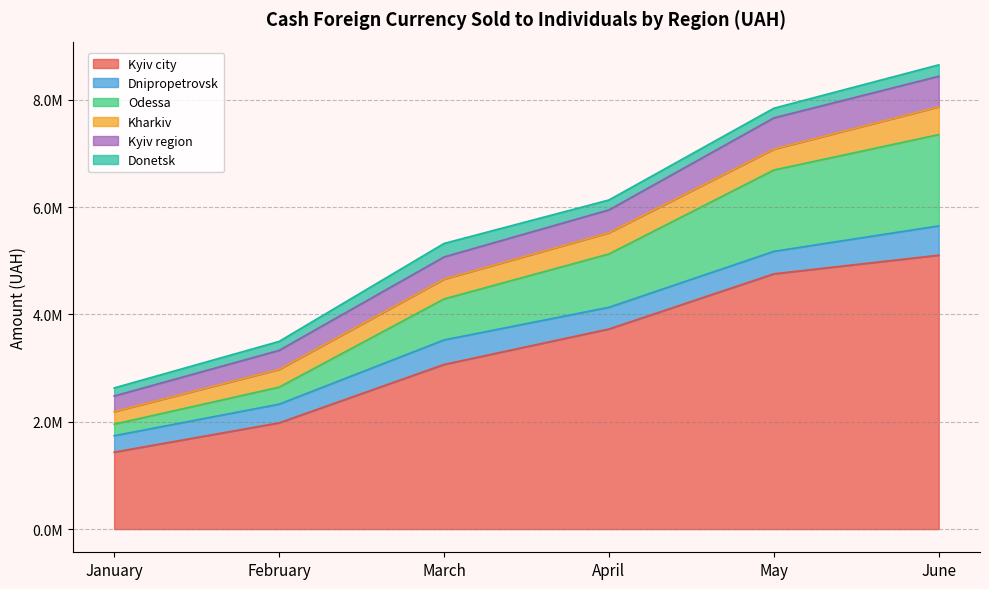

What is the sum of all Dnipropetrovsk values?

2483899.6